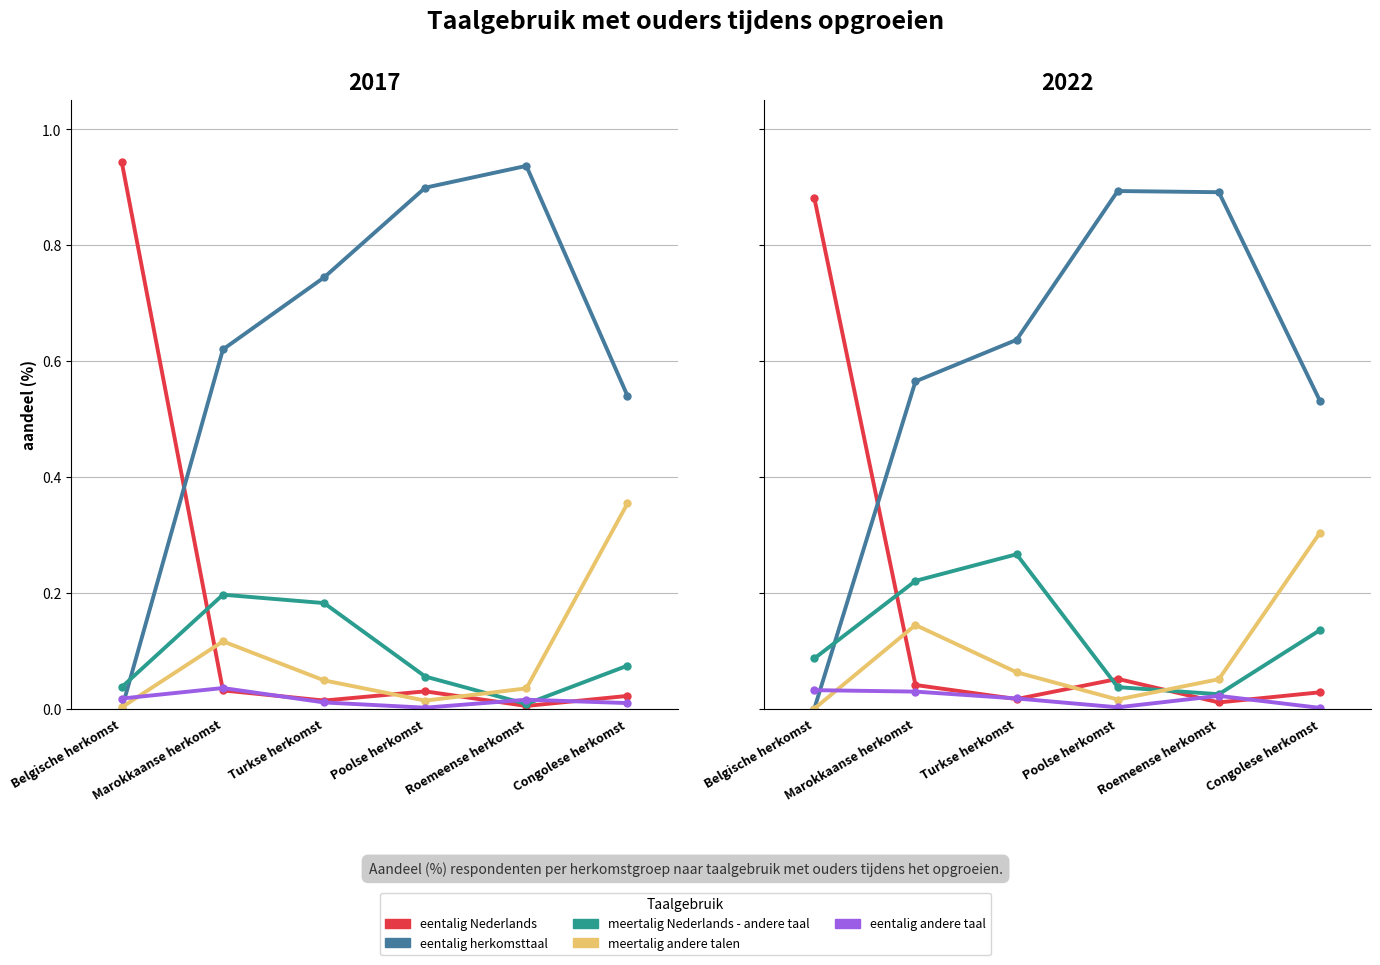

At which label does meertalig andere talen reach its minimum?

Belgische herkomst